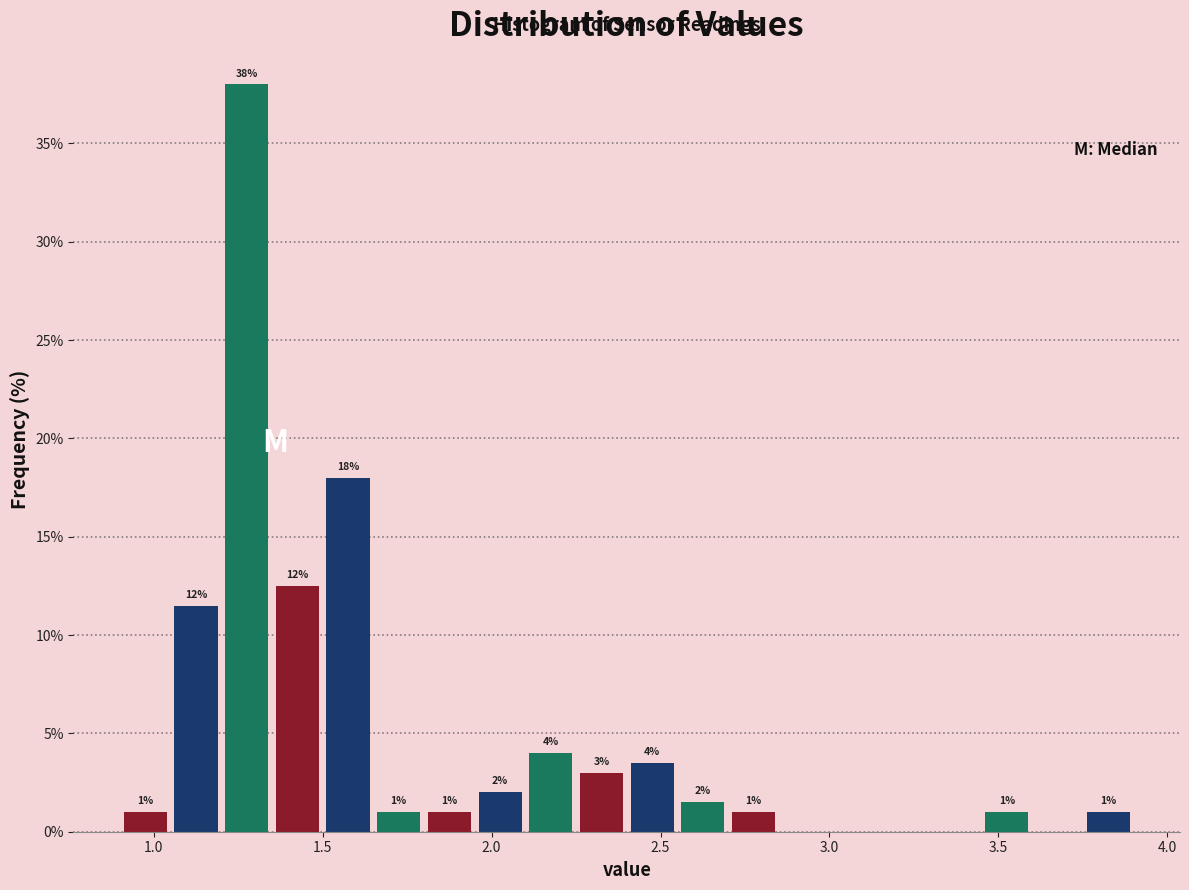

Read against the x-axis, roughly where is the centre of the tallest bar?

1.30